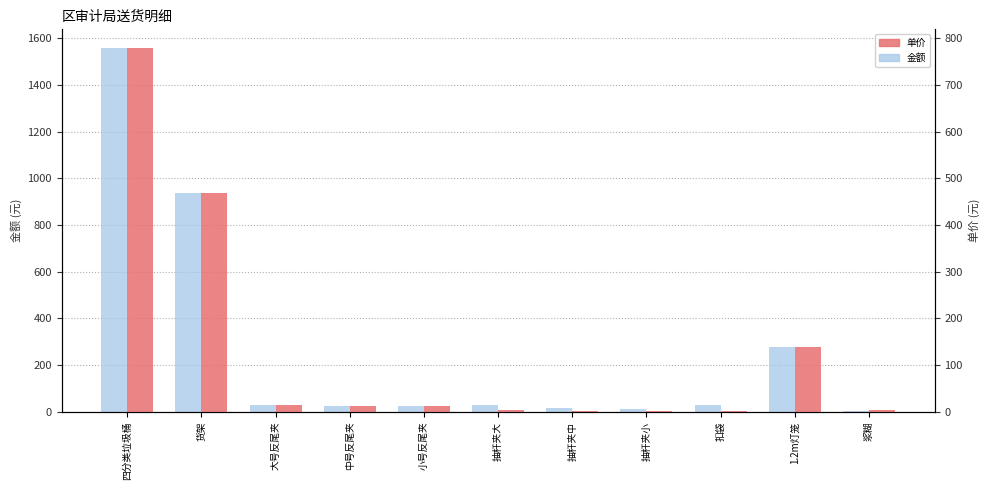

How many groups of bars are there?

11